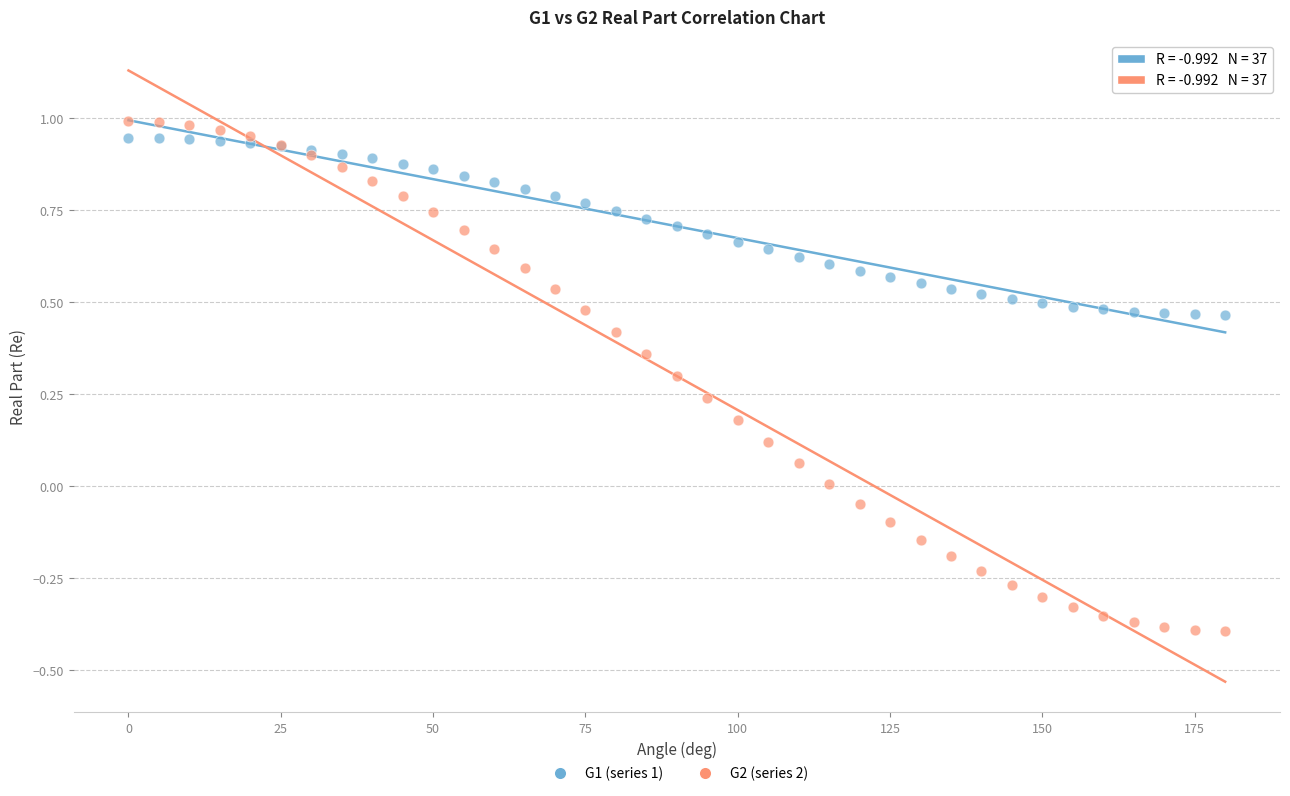

What is the X range (max minus min) for the scatter plot?

180.0